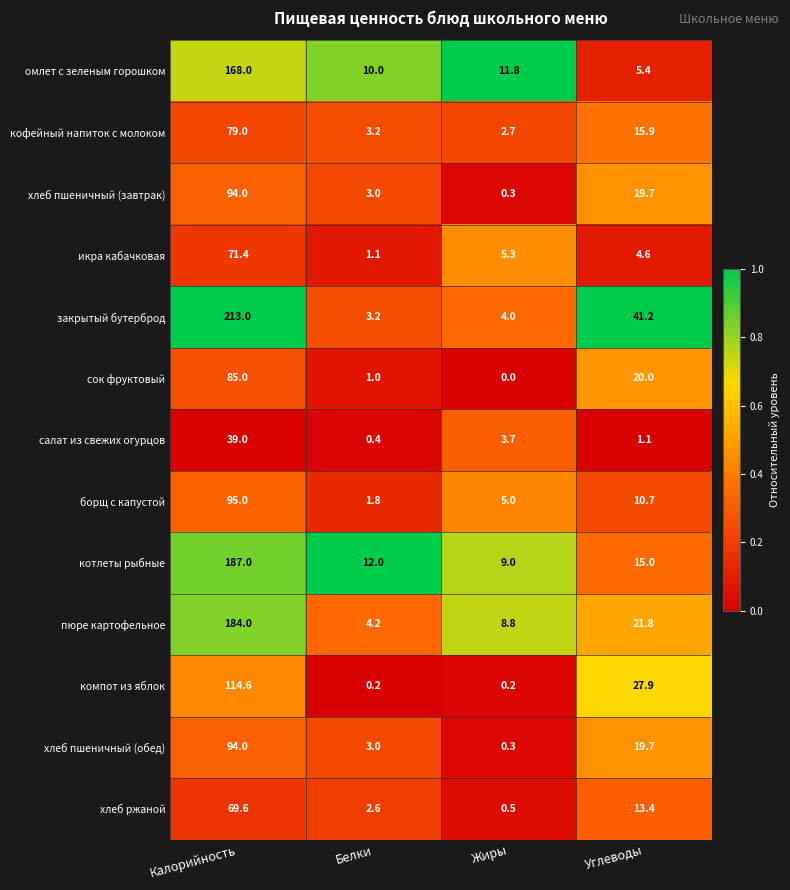

At which label is котлеты рыбные closest to 98?

Углеводы